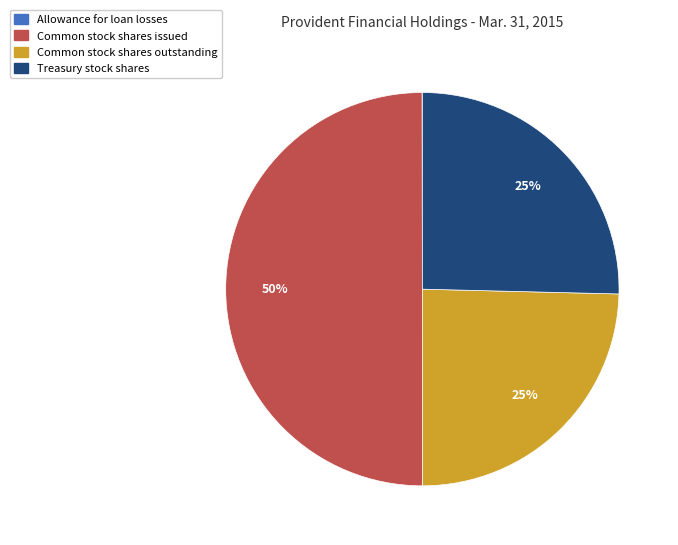

Approximately how many times larger is the value at Common stock shares issued compared to Common stock shares outstanding?

2.0